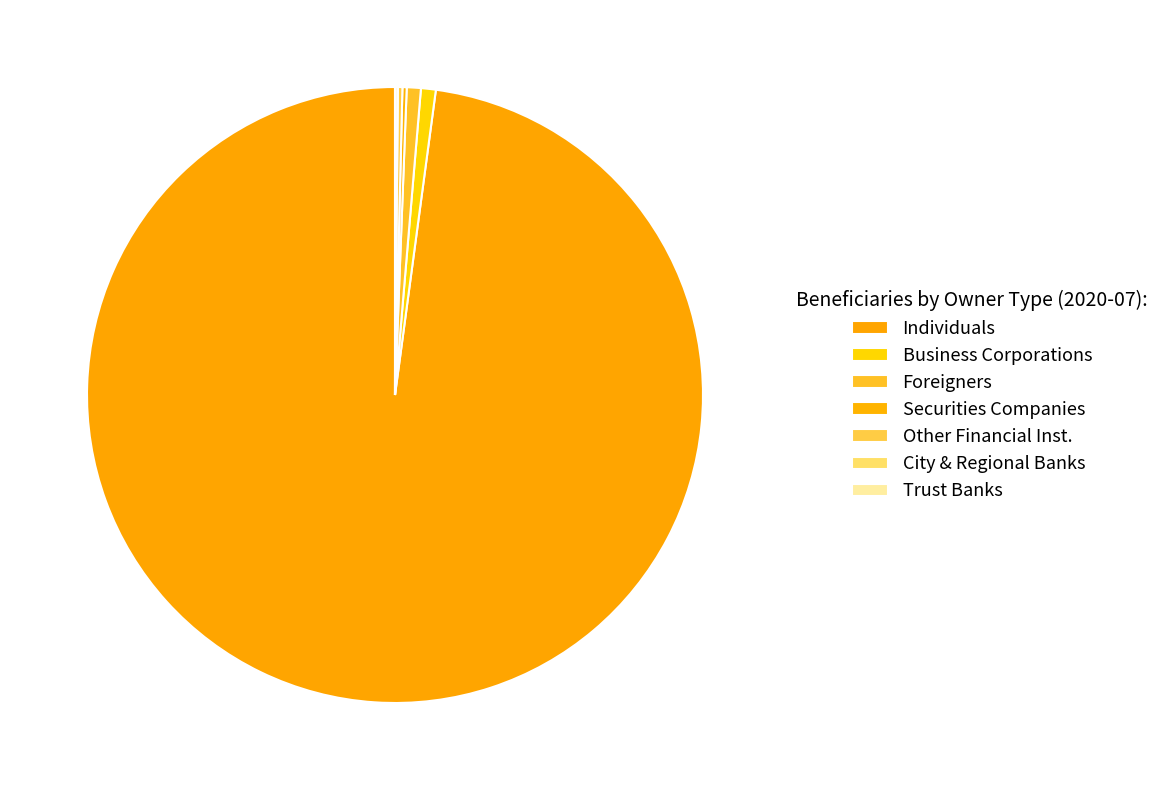

Does Securities Companies account for over 50% of the chart?

No